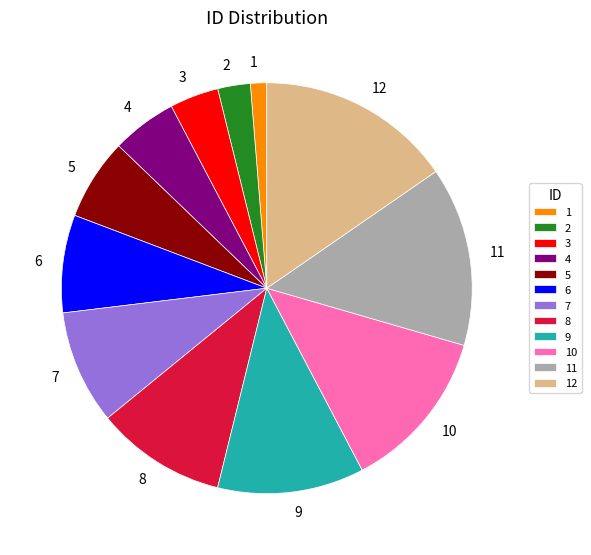

Does 12 account for over 50% of the chart?

No